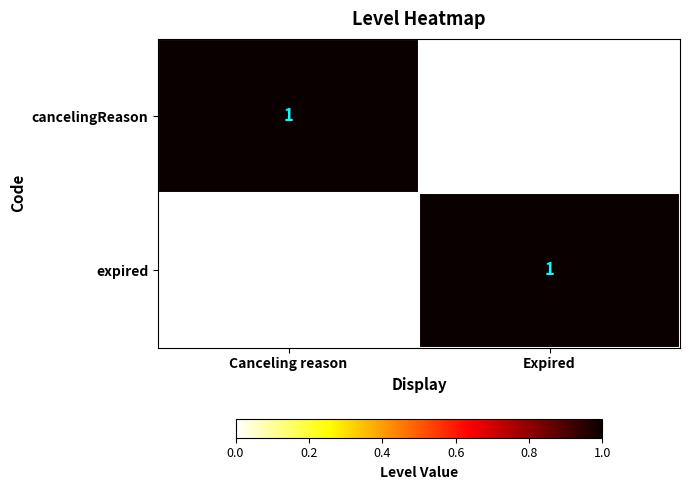

What is the greatest value displayed?

1